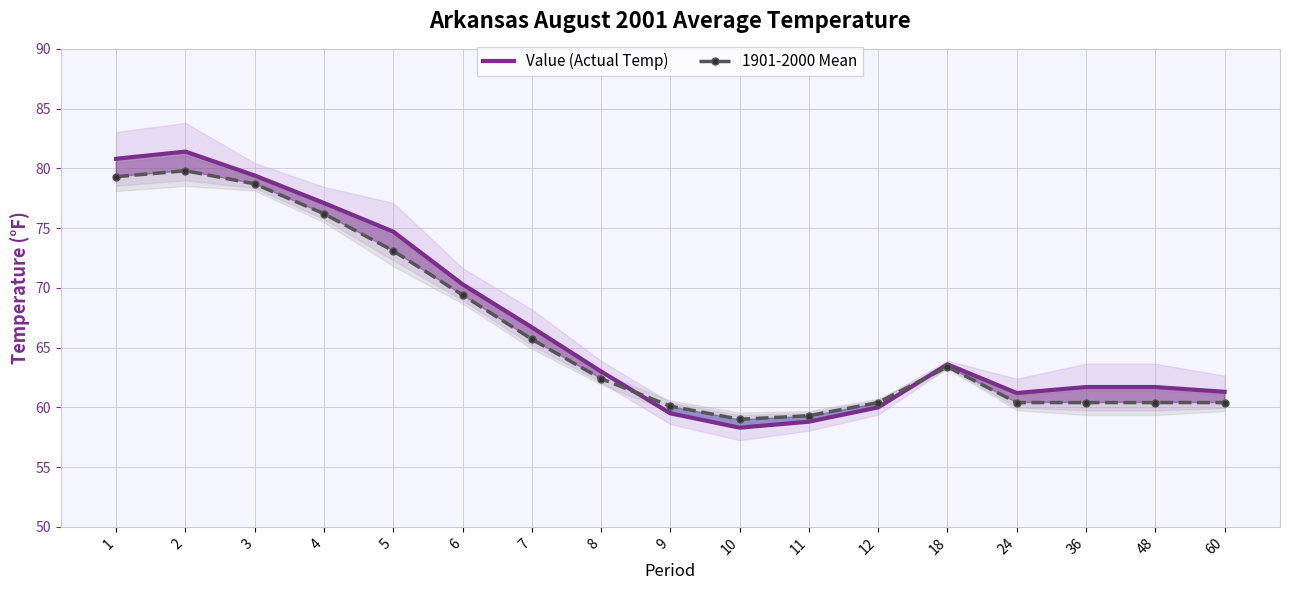

The value of Value (Actual Temp) at 60 is 18.4. True or false?

False